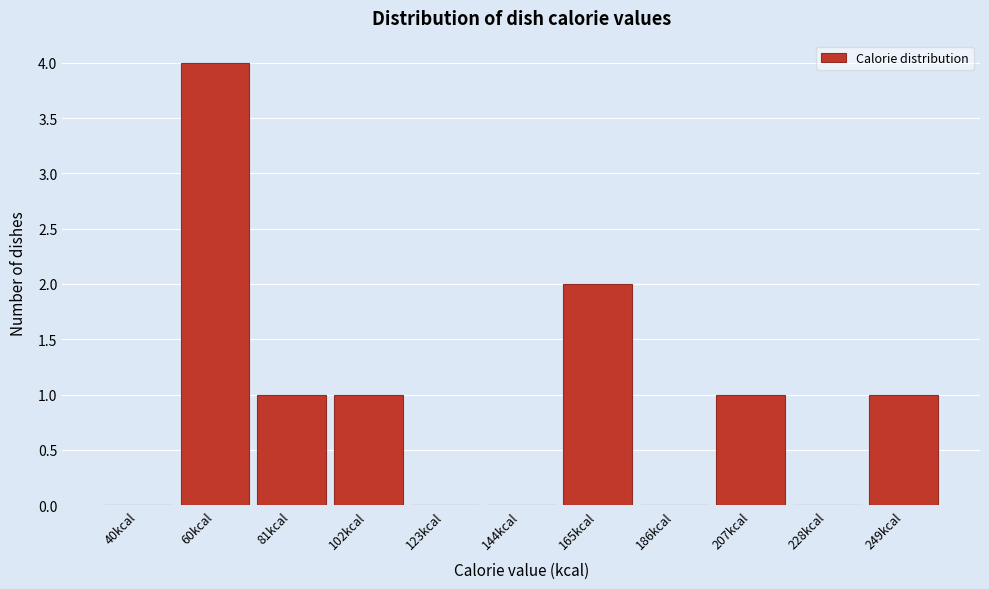

Reading right to left, transcribe all the data shown in this chart.

249kcal=1	228kcal=0	207kcal=1	186kcal=0	165kcal=2	144kcal=0	123kcal=0	102kcal=1	81kcal=1	60kcal=4	40kcal=0